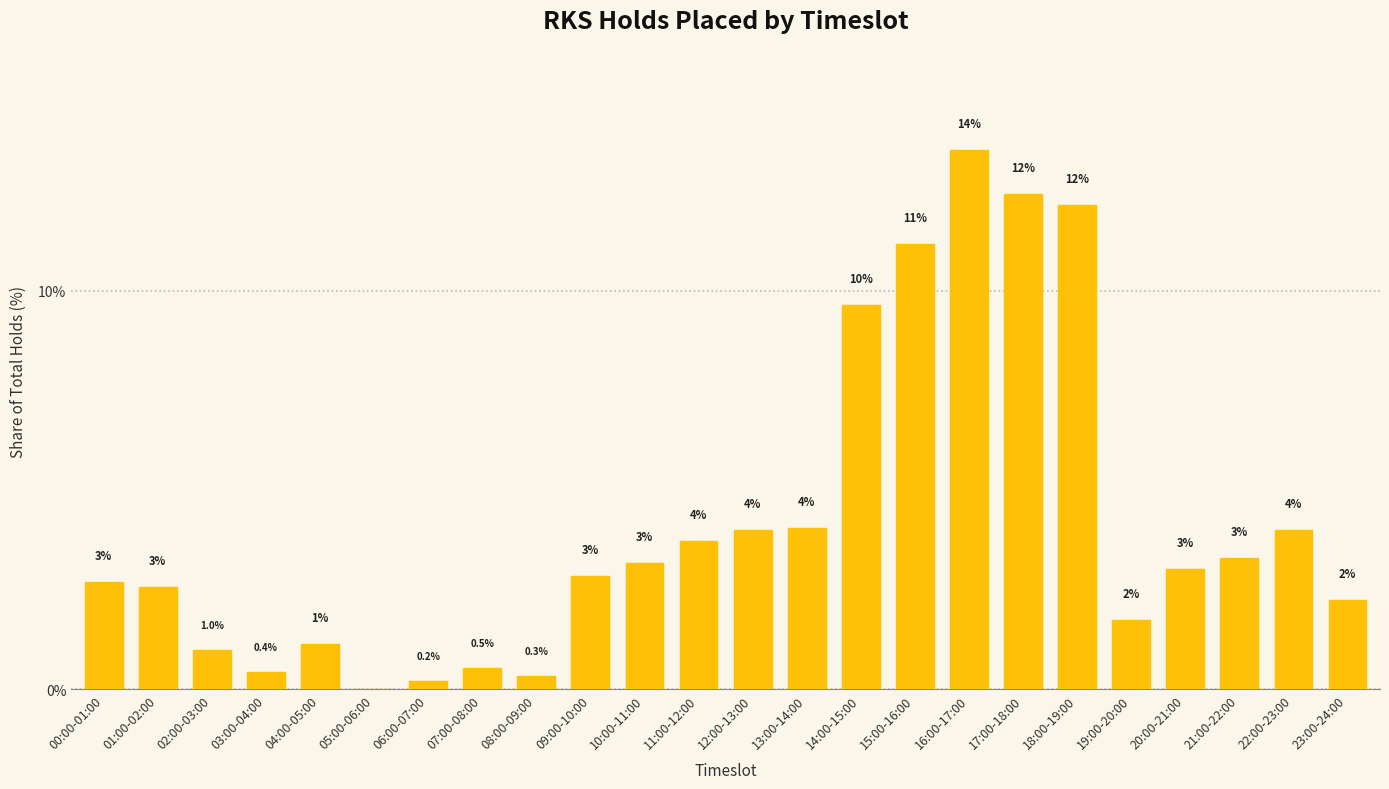

At which label is the value closest to 6?

13:00-14:00